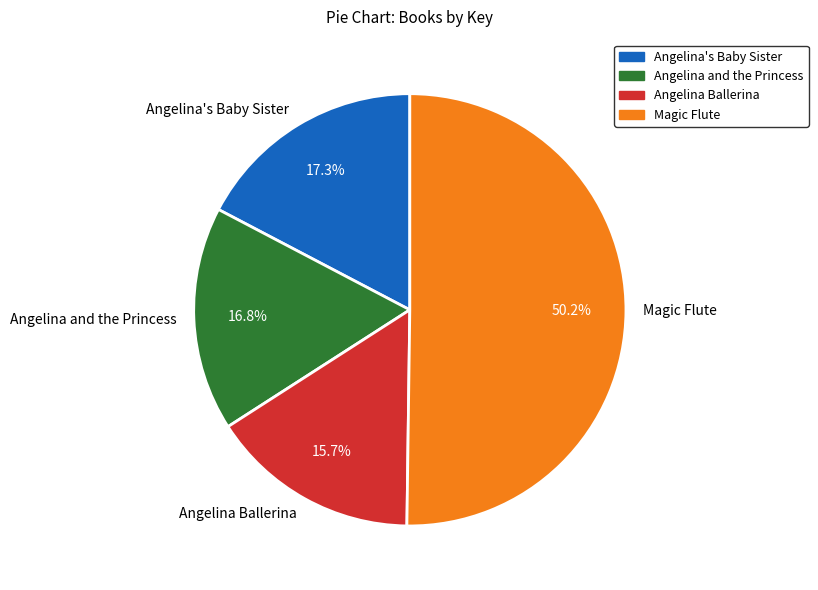

Which slice is the smallest?

Angelina Ballerina